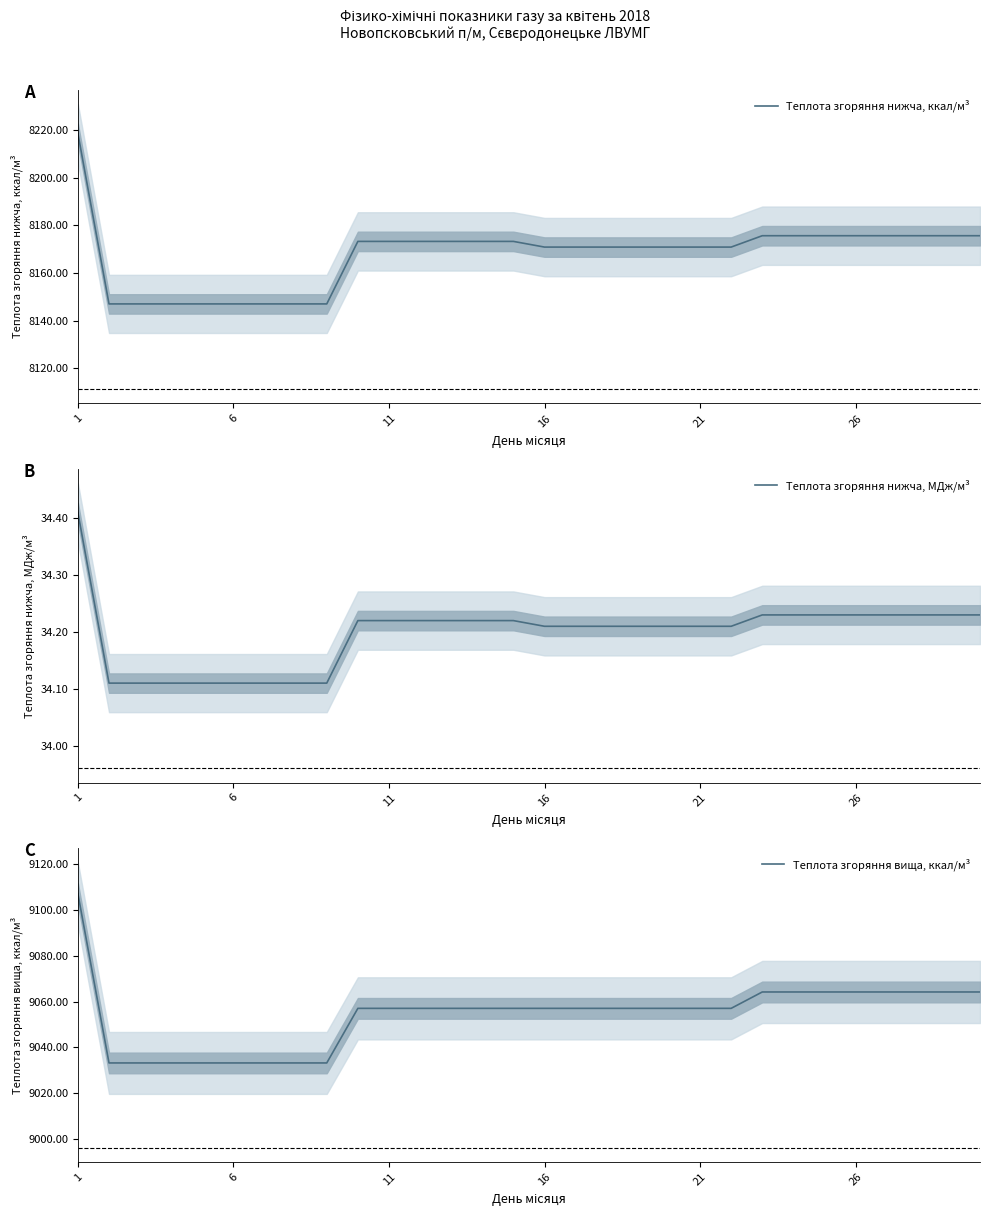

What are all the series names shown in the legend?

Теплота згоряння нижча, ккал/м³, Теплота згоряння нижча, МДж/м³, Теплота згоряння вища, ккал/м³